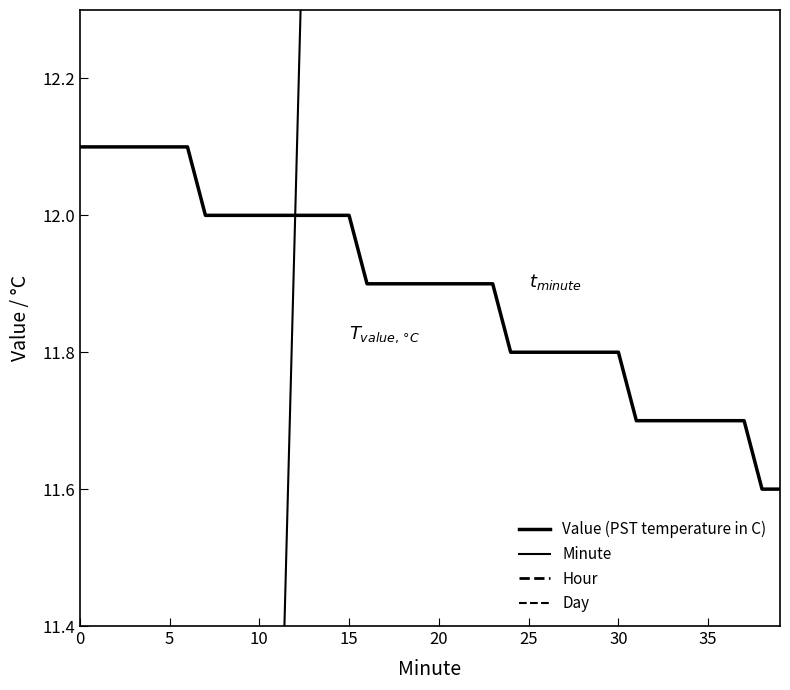

Which series changed the most between 20 and 31?

Minute